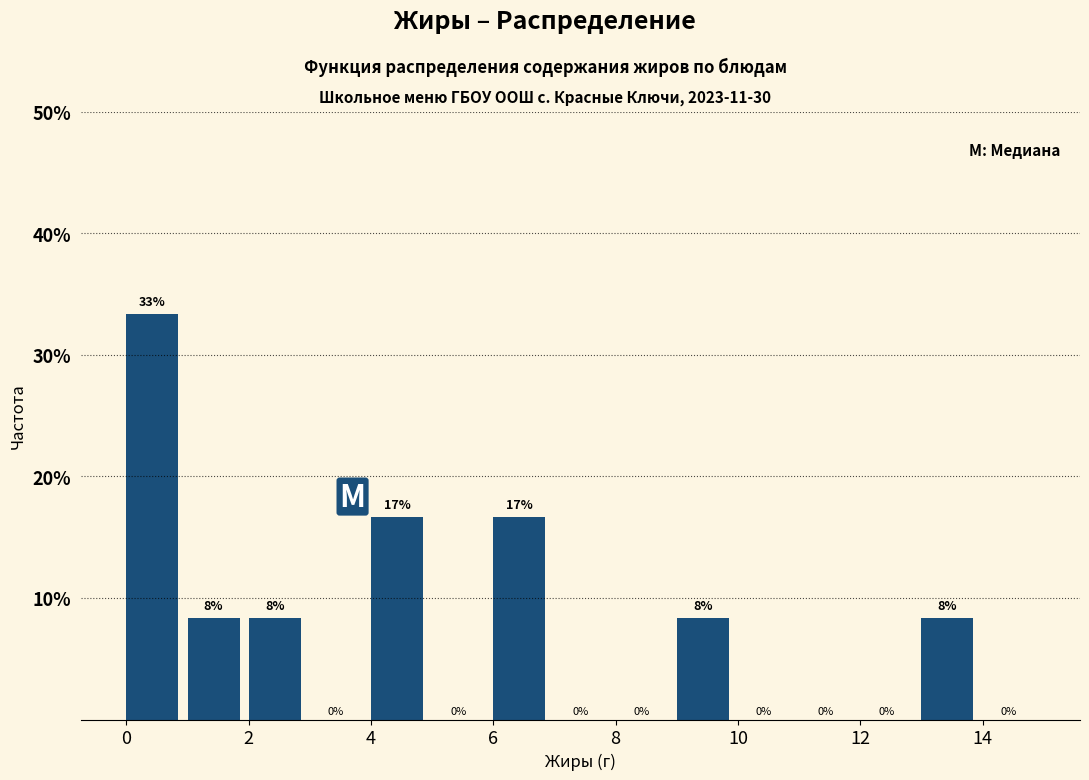

Over which range of the x-axis is the bar tallest?

0 to 1